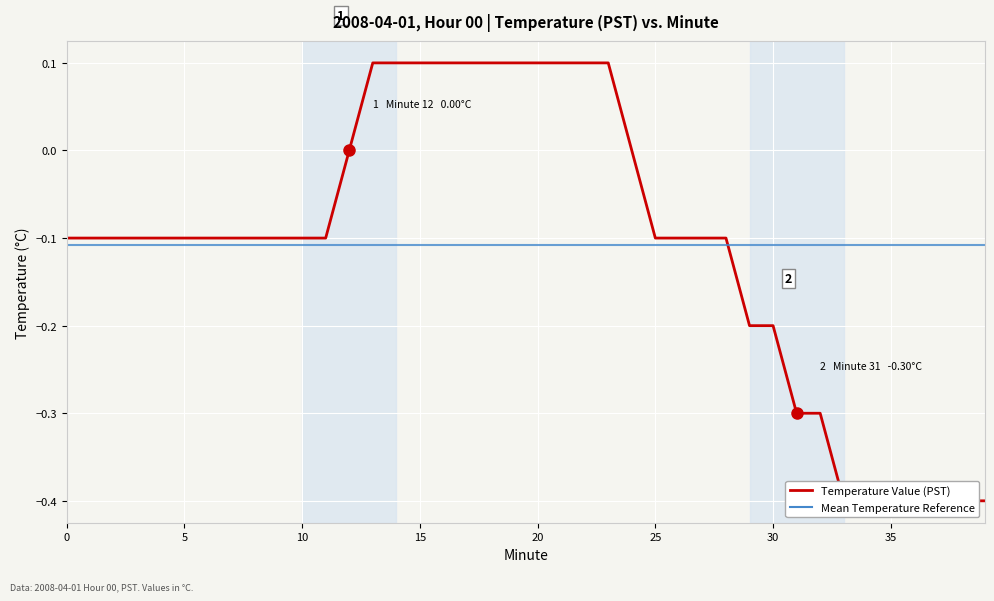

List the series in order of their overall mean, lowest first.

Mean Temperature Reference, Temperature Value (PST)